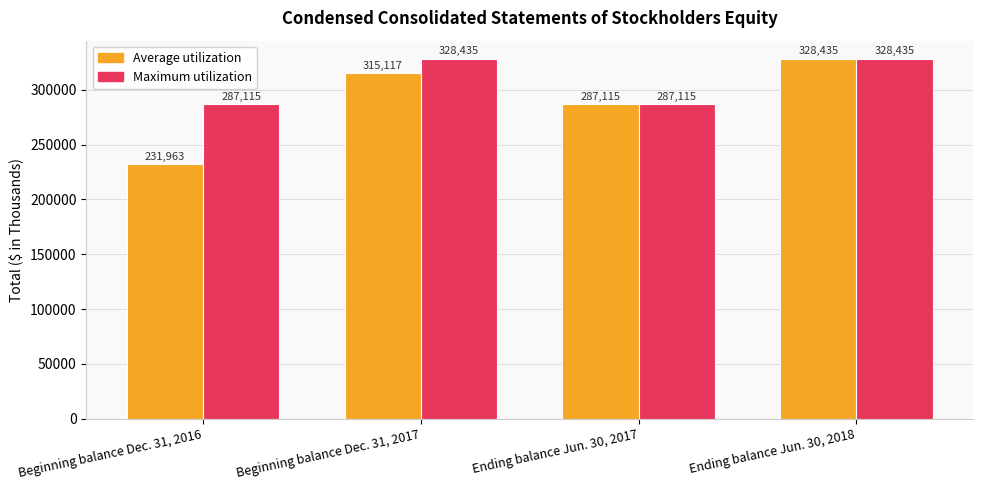

Reading left to right, extract all data points from this chart.

Average utilization: Beginning balance Dec. 31, 2016=231963	Beginning balance Dec. 31, 2017=315117	Ending balance Jun. 30, 2017=287115	Ending balance Jun. 30, 2018=328435
Maximum utilization: Beginning balance Dec. 31, 2016=287115	Beginning balance Dec. 31, 2017=328435	Ending balance Jun. 30, 2017=287115	Ending balance Jun. 30, 2018=328435